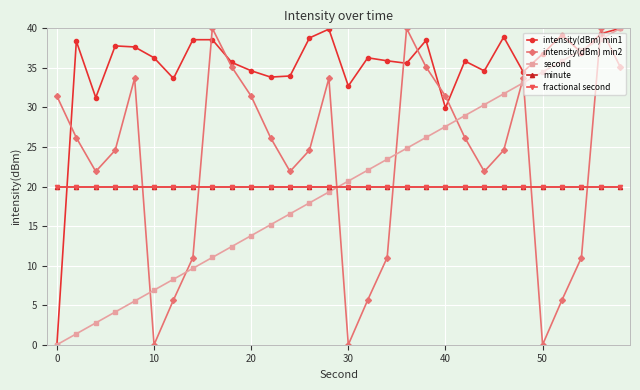

Is this an area chart (filled region under the line)?

No